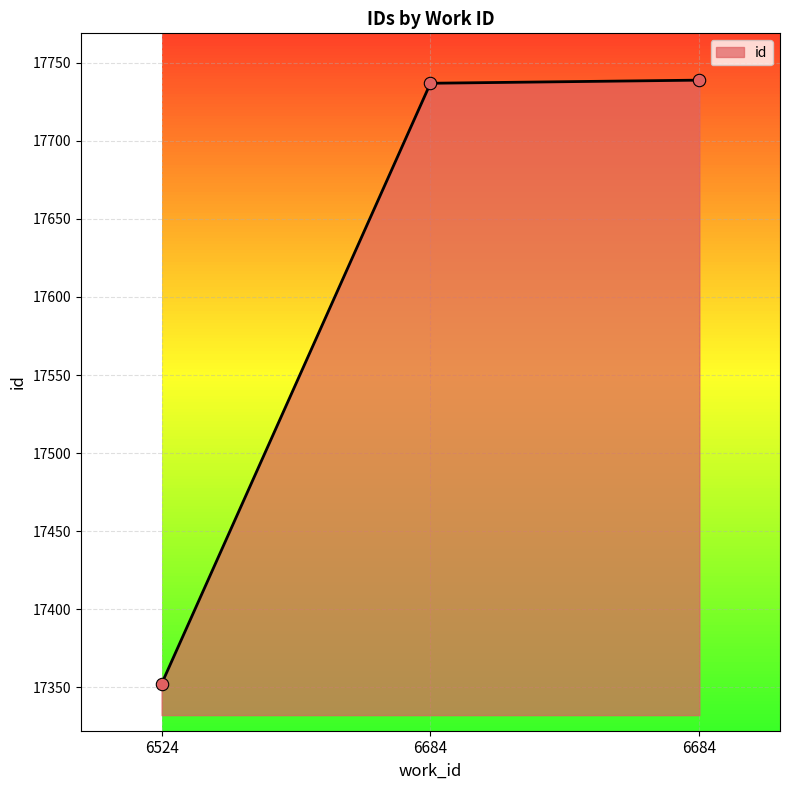

What is the change in value from 6524 to 6684?

+385